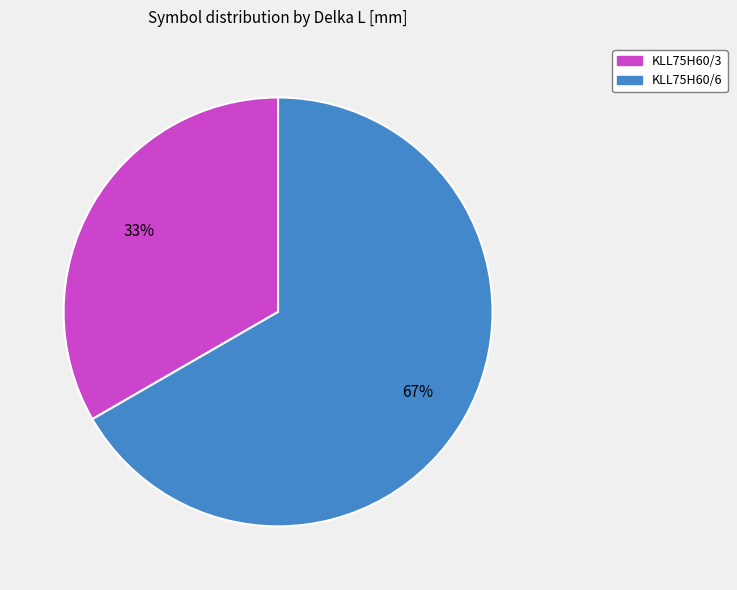

Between KLL75H60/6 and KLL75H60/3, which is larger?

KLL75H60/6